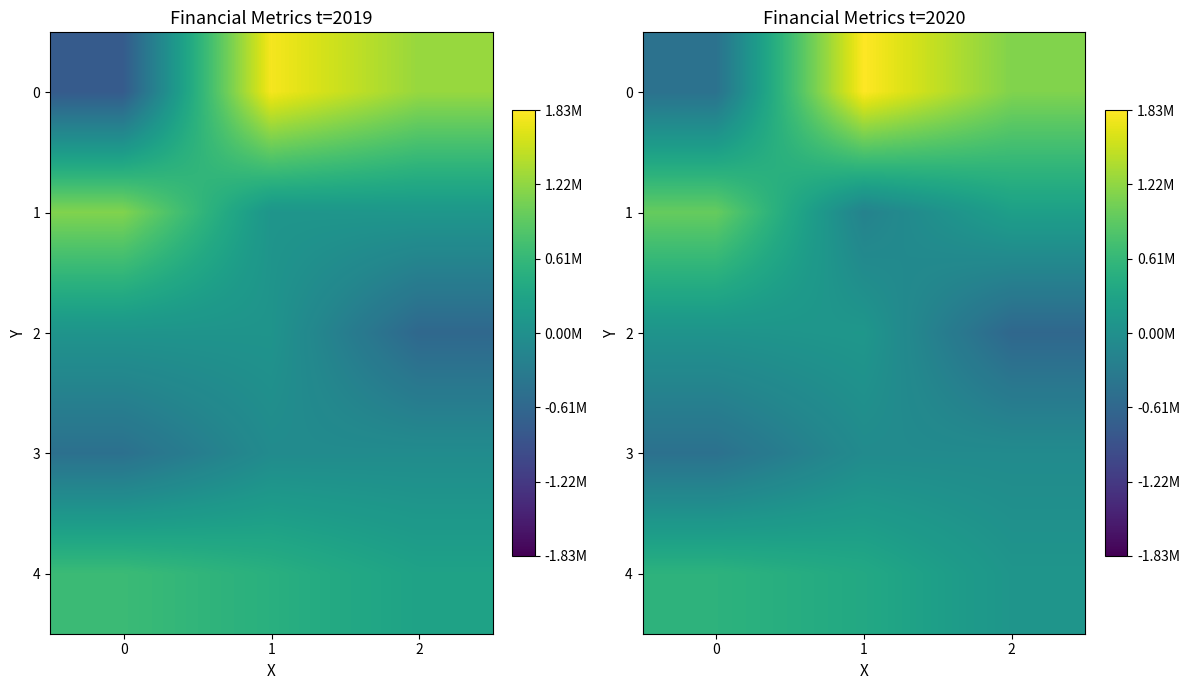

Read the 0 value at 1.

1833874.5